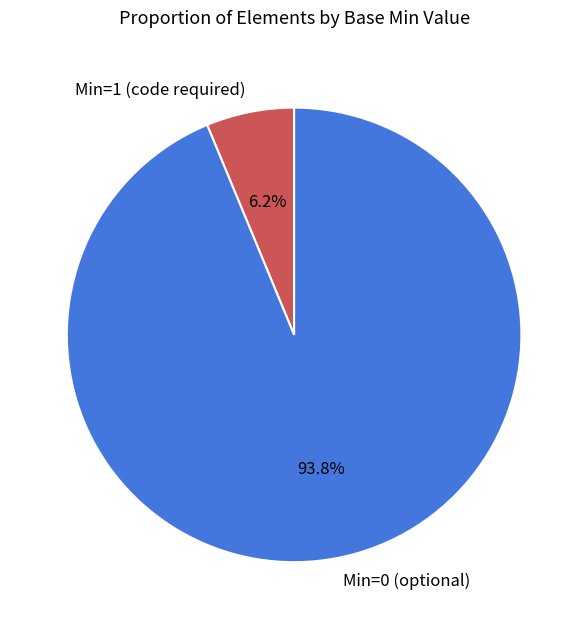

Does any single category account for the majority?

Yes